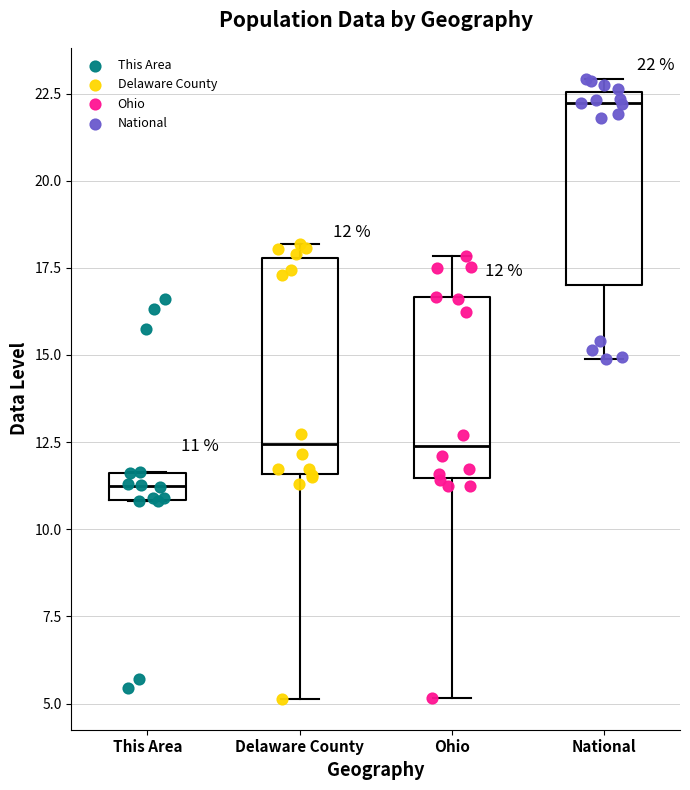

Comparing the boxes themselves (not the whiskers), which one is the tallest?

Delaware County